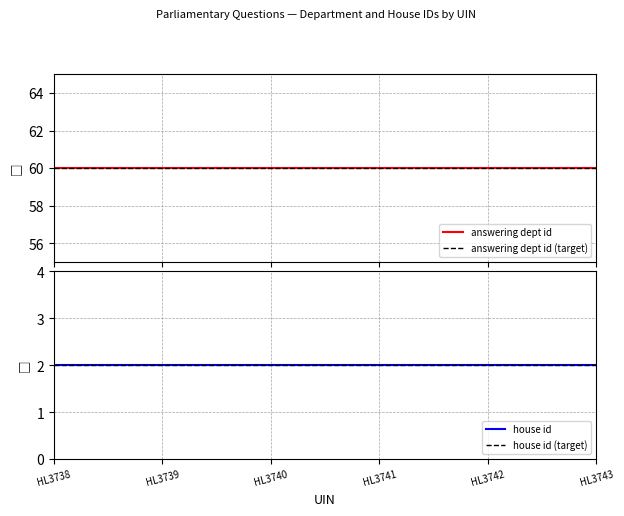

Is the value of house id at HL3742 greater than the value of house id (target) at HL3743?

No